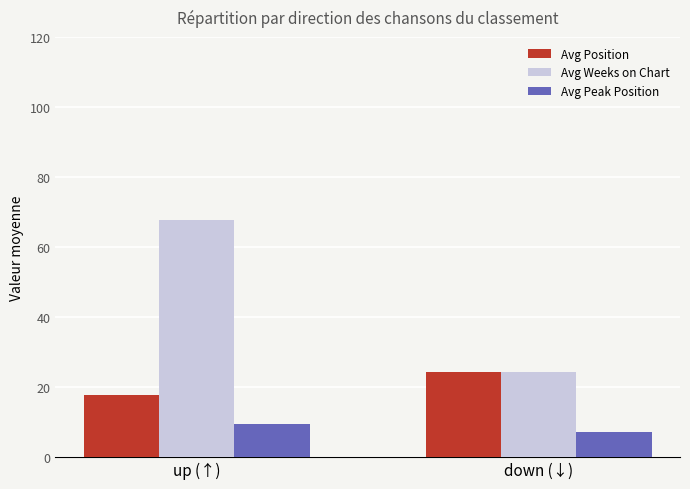

List the labels in order of Avg Weeks on Chart value, smallest first.

down (↓), up (↑)